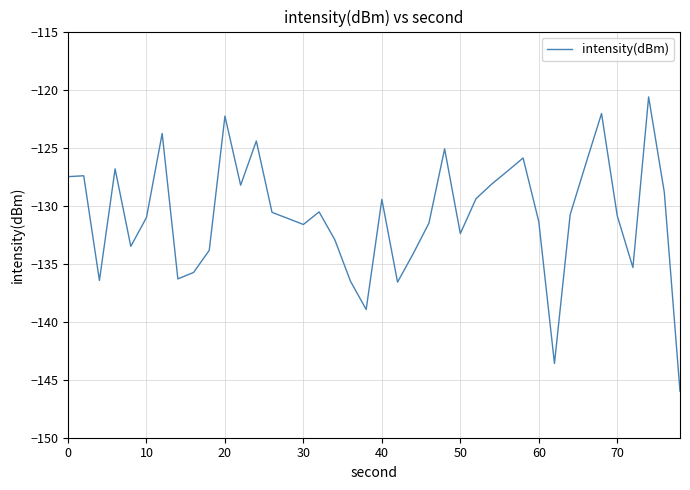

What is the minimum value shown in the chart?

-146.0